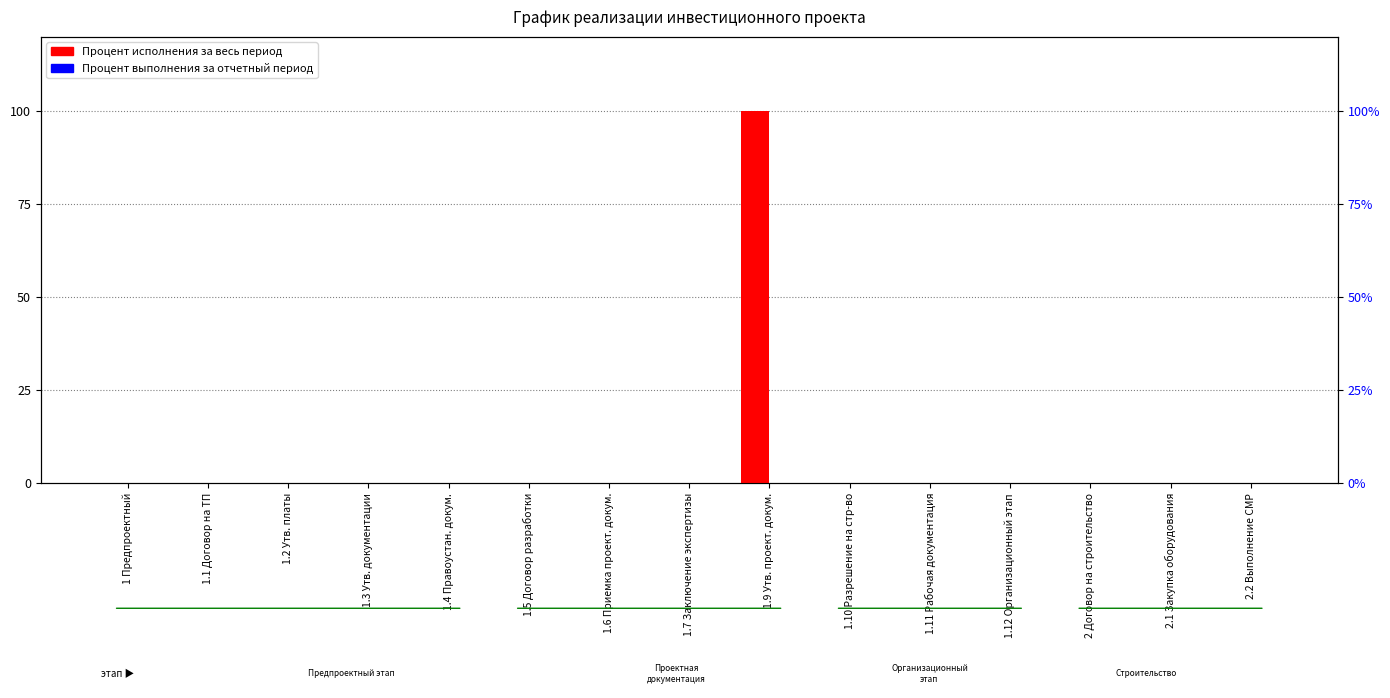

Which has a higher value, 1.11 Рабочая документация or 2.1 Закупка оборудования?

1.11 Рабочая документация